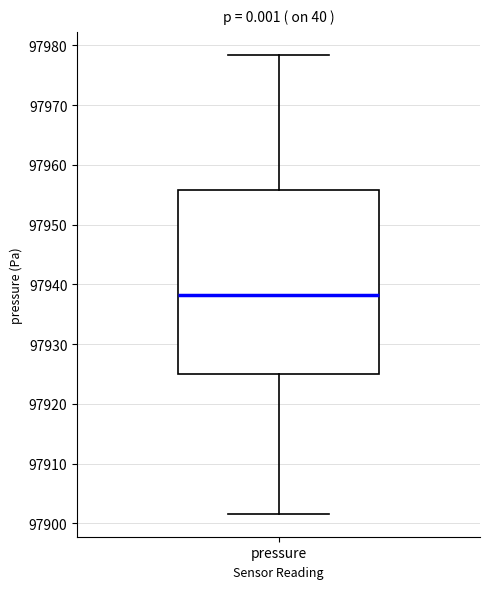

Read this box plot against the y-axis: the position of the median line, the range covered by the box, and the ends of both whiskers. The values are not printed on the chart, so give them approximately, as read against the axis.

median 97938, box 97925 to 97956, whiskers 97902 to 97978